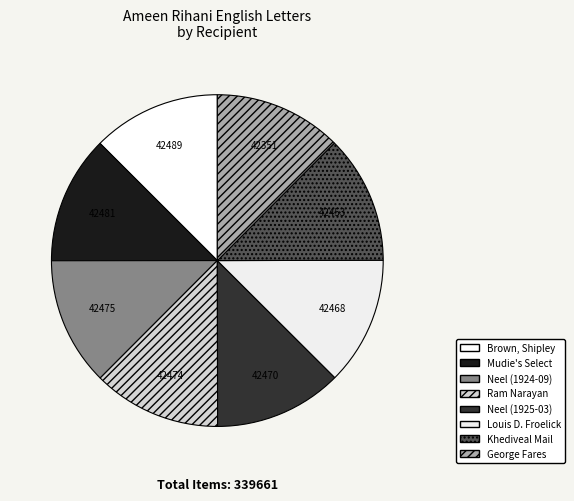

The Khediveal Mail slice represents 23% of the pie. True or false?

False